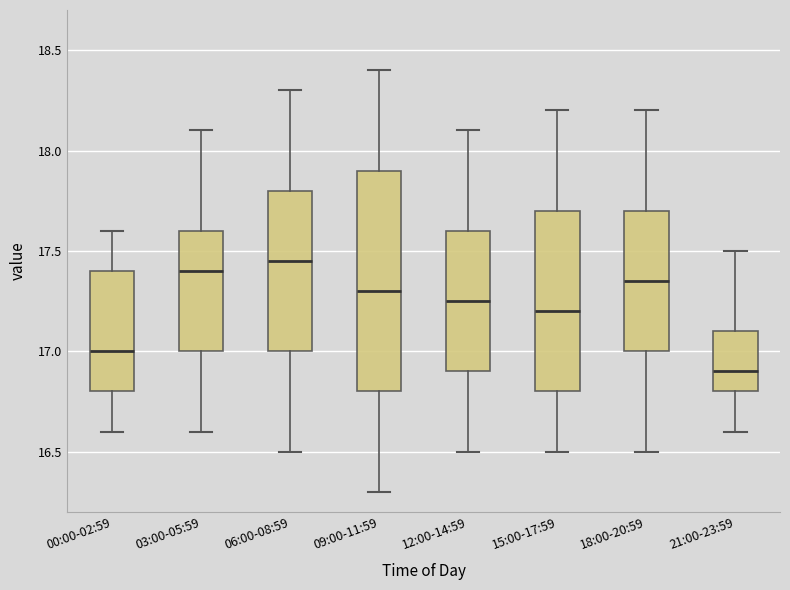

Which box is the tallest, from its lower edge to its upper edge?

09:00-11:59